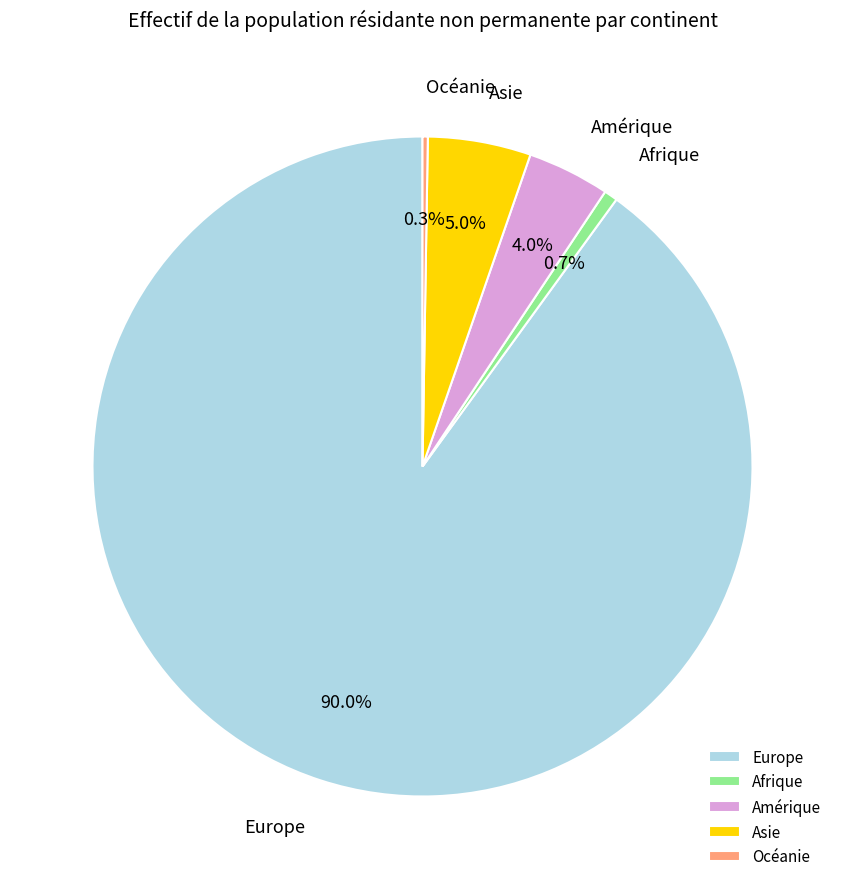

Does Asie represent more than half of the total?

No